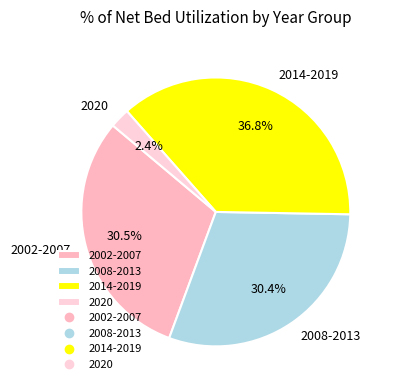

Which has a higher value, 2008-2013 or 2020?

2008-2013